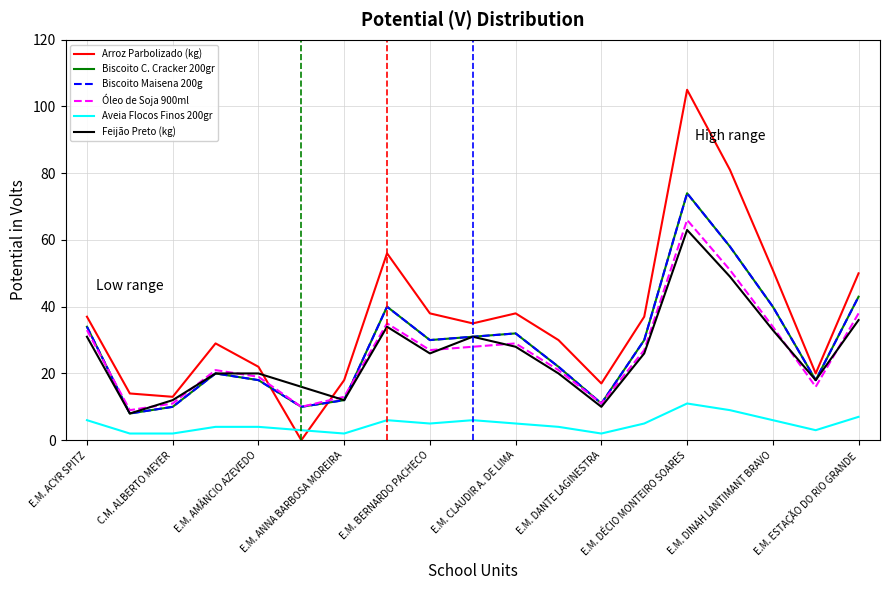

Which series has the largest range (max minus min)?

Arroz Parbolizado (kg)